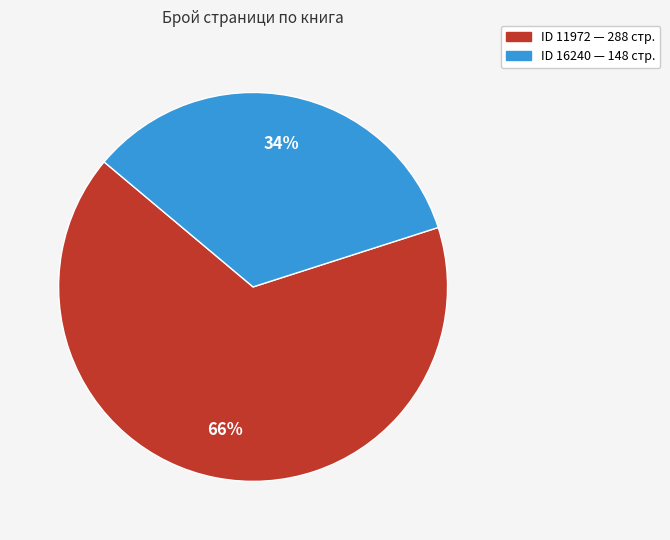

Is there a majority slice in this chart?

Yes